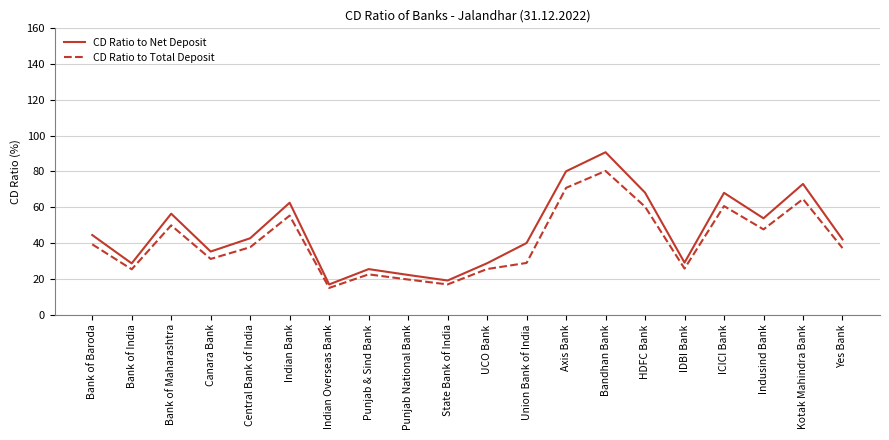

What is the difference between the second highest and second lowest values in the CD Ratio to Net Deposit series?

61.1